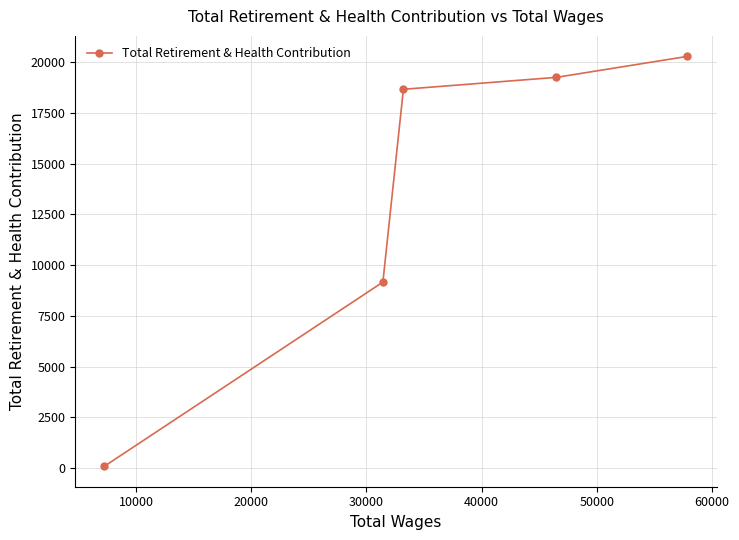

What is the maximum value shown in the chart?

20289